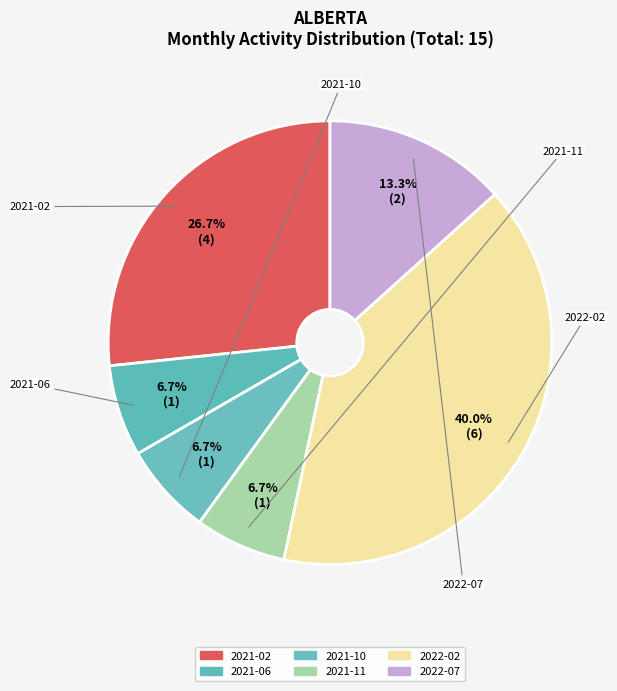

Does 2021-06 account for over 50% of the chart?

No